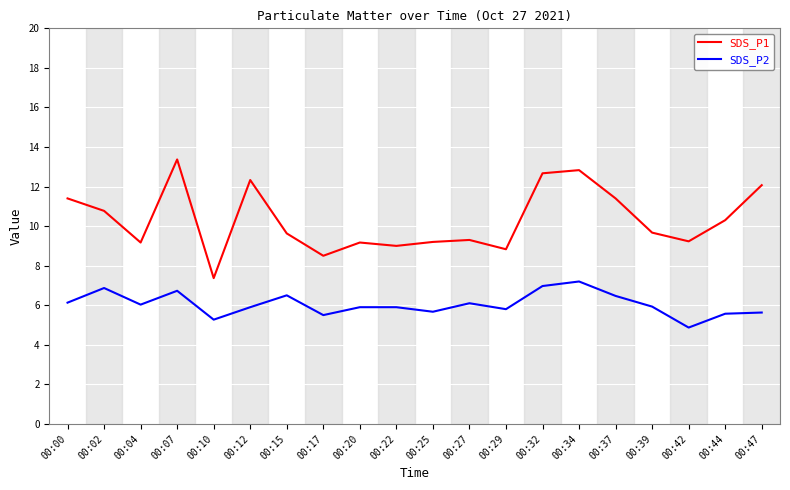

At which label does SDS_P2 first exceed 5?

00:00